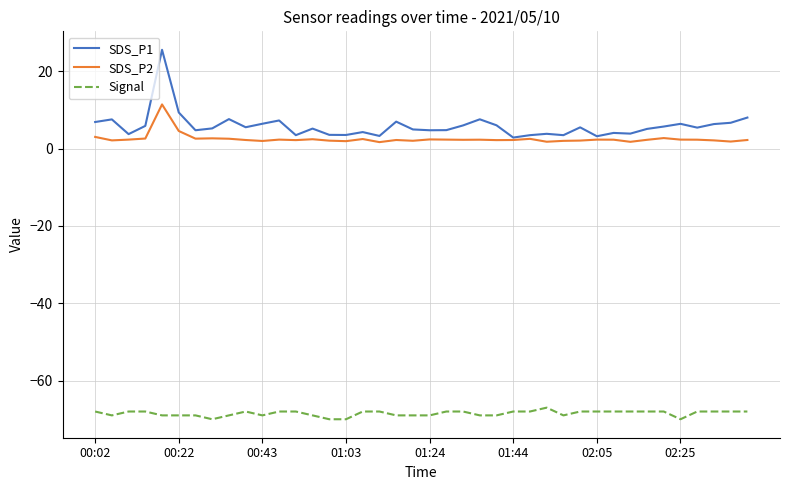

What is the smallest value displayed?

-70.0